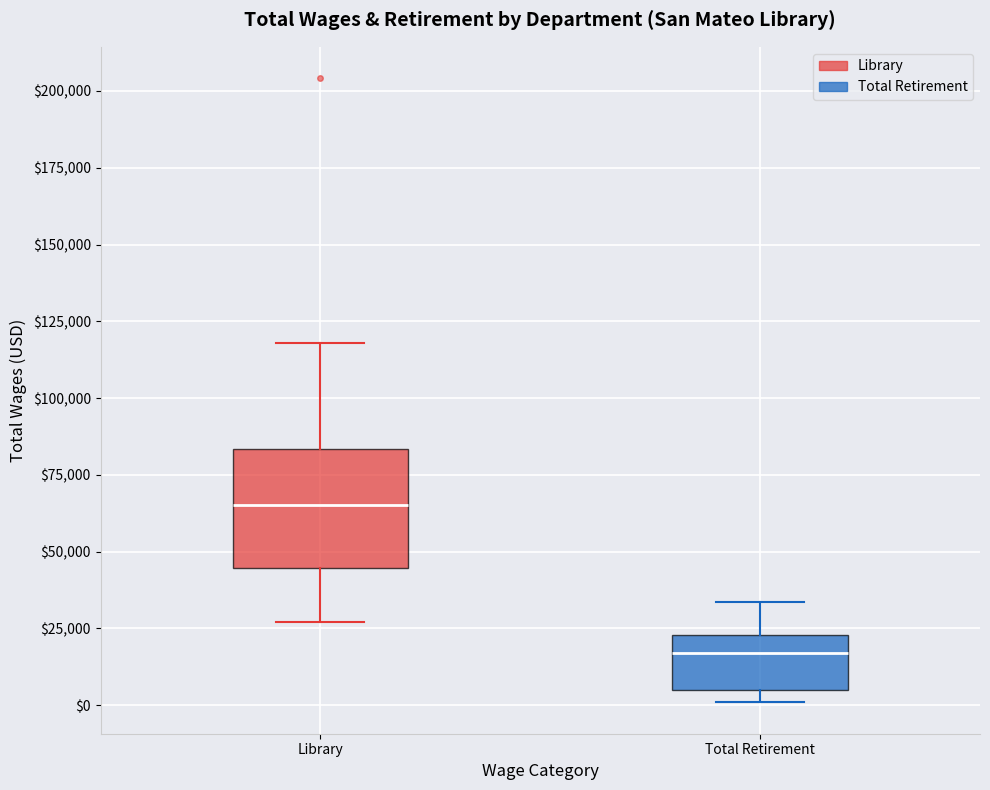

Which box is the tallest, from its lower edge to its upper edge?

Library